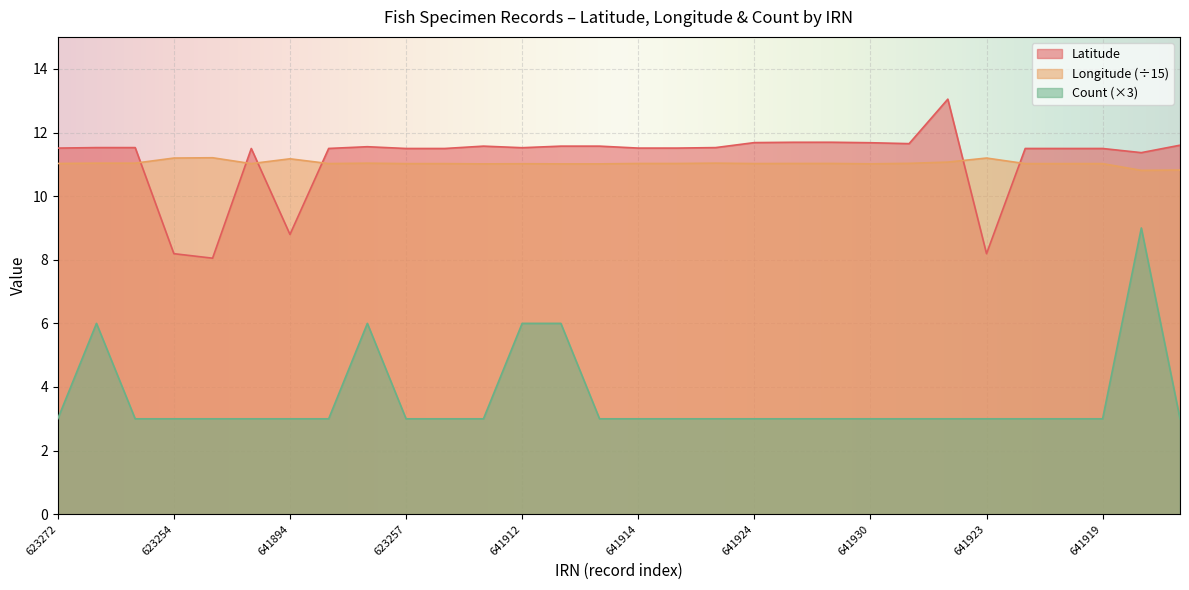

True or false: Count and Longitude cross at least once.

False